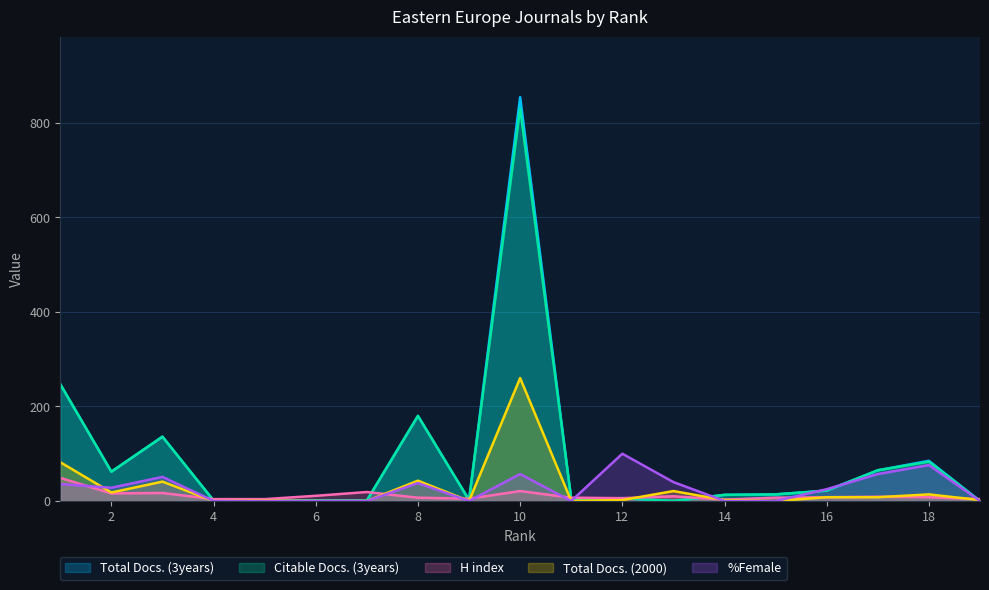

Where does the Total Docs. (2000) series first go above 2?

1